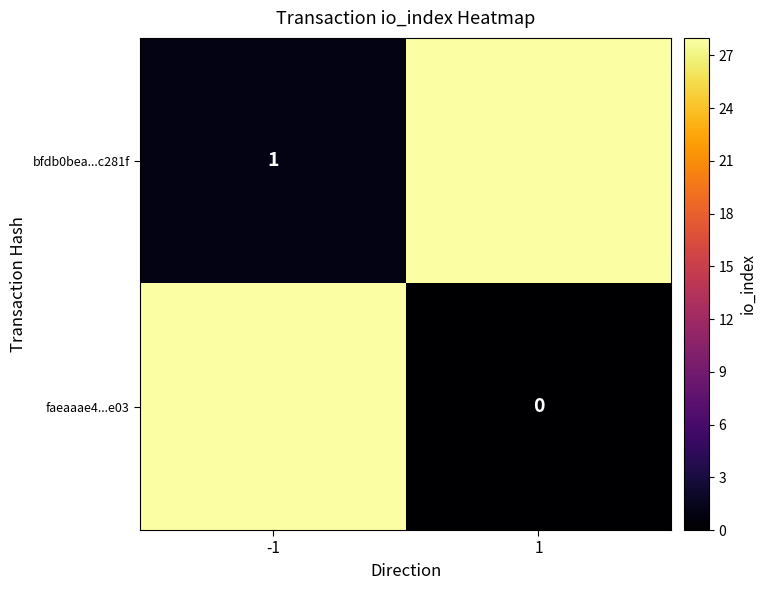

What is the highest value of the bfdb0bea...c281f series?

28